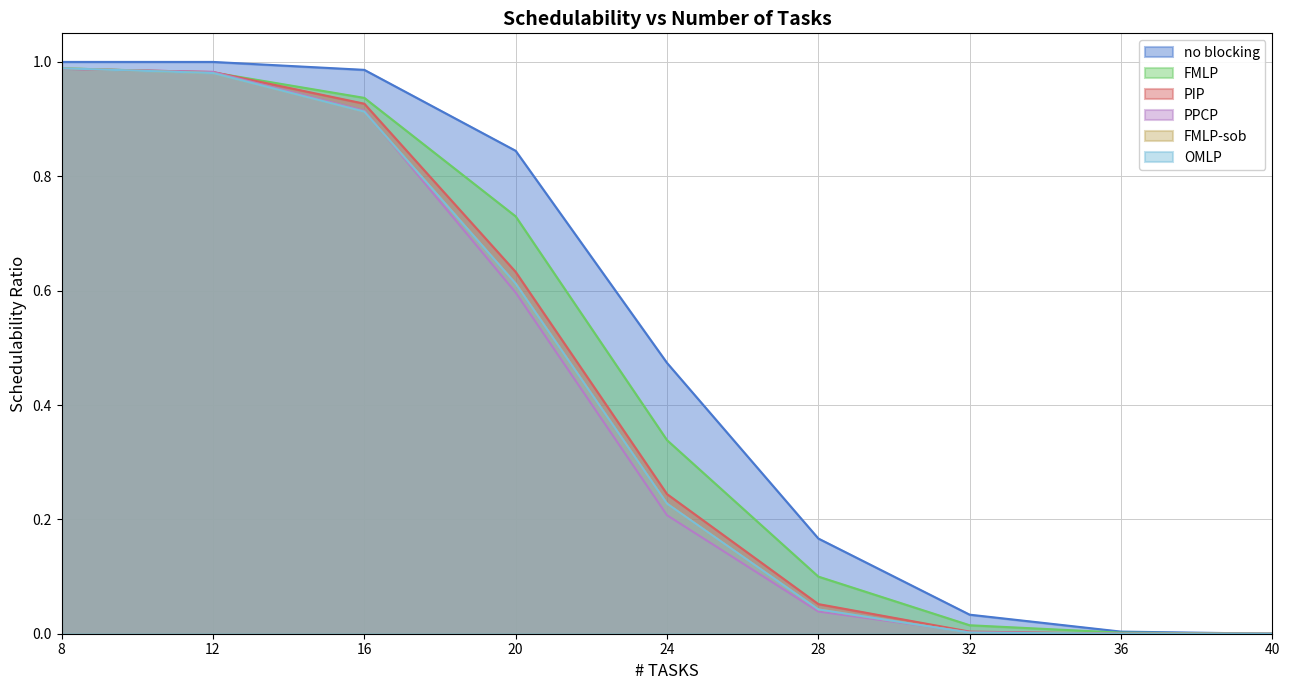

How many distinct data groups are displayed?

6